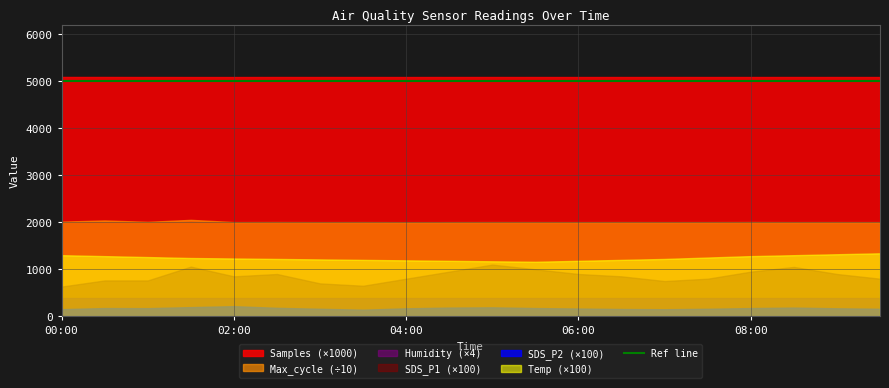

Between 01:30 and 09:30, which is larger?

01:30